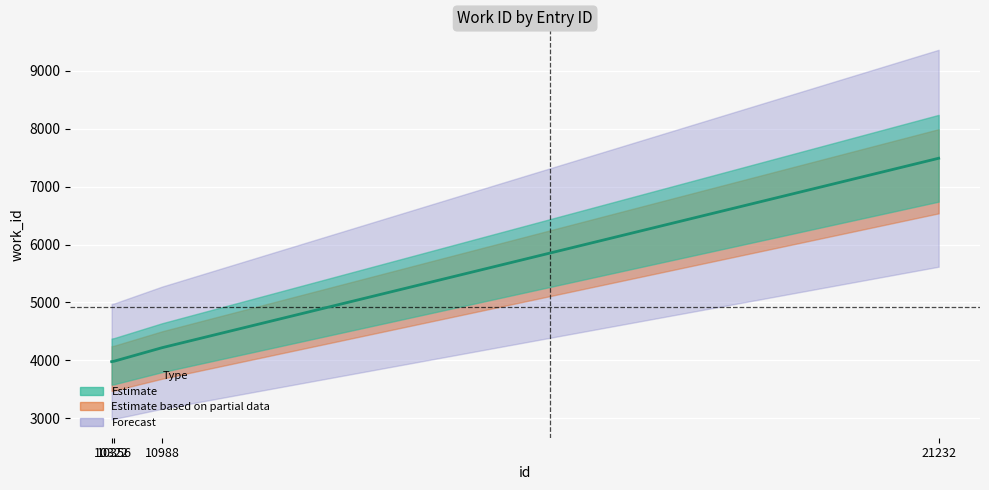

Count the number of values greater than 4219.

1